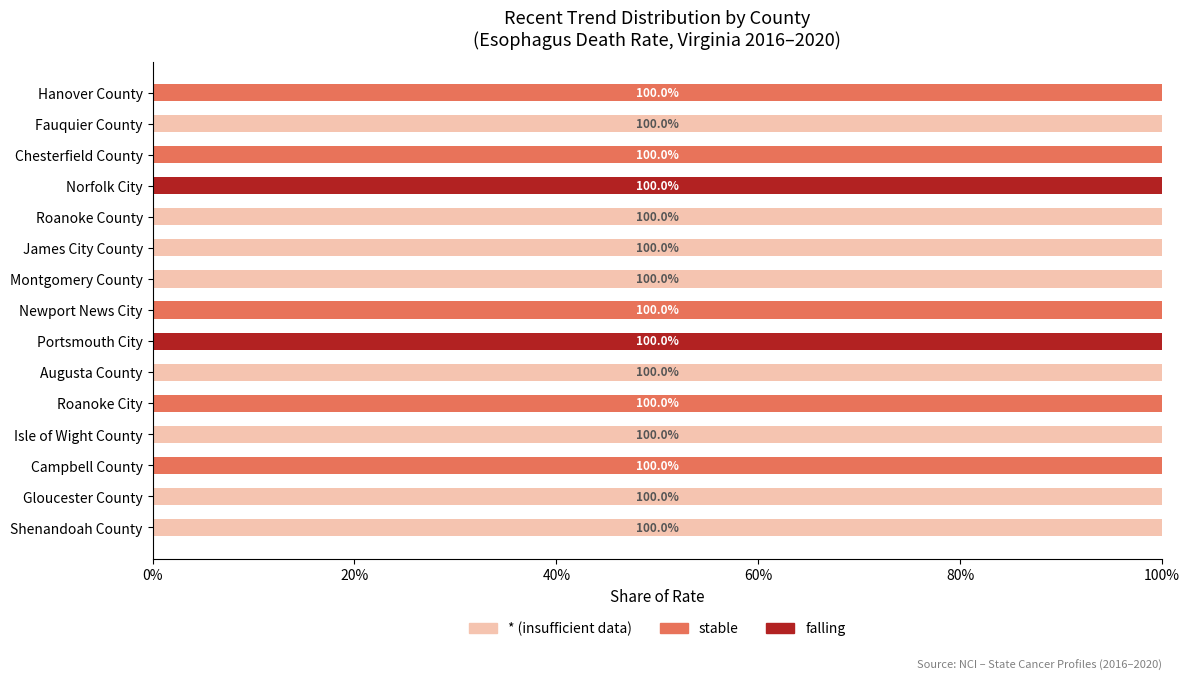

True or false: falling has a value of 63 at Newport News City.

False